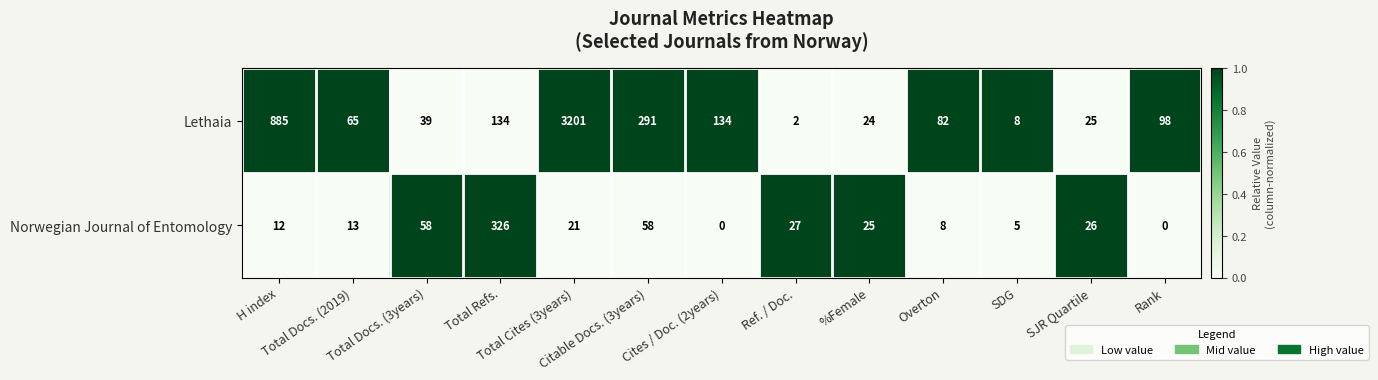

List the series in order of their overall mean, lowest first.

Norwegian Journal of Entomology, Lethaia